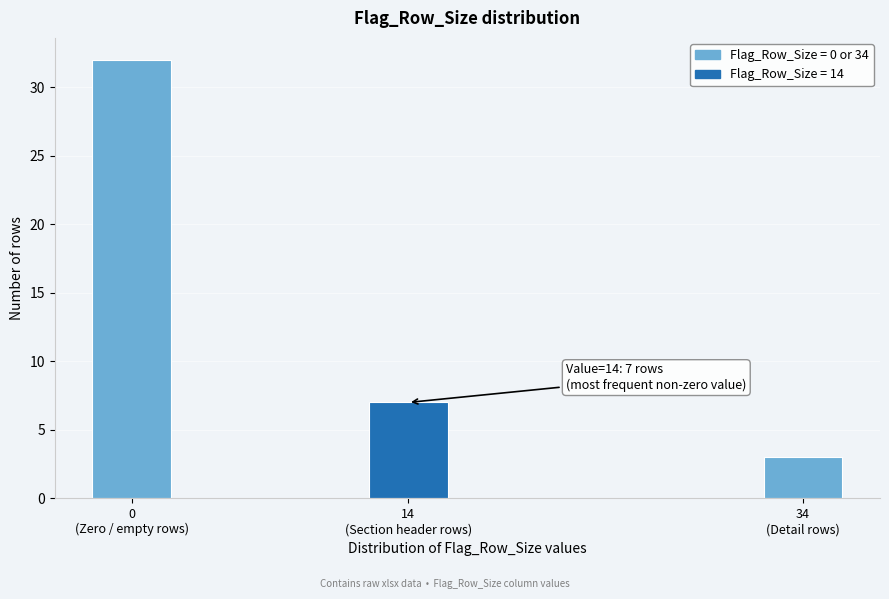

Reading left to right, transcribe all the data shown in this chart.

32	7	3